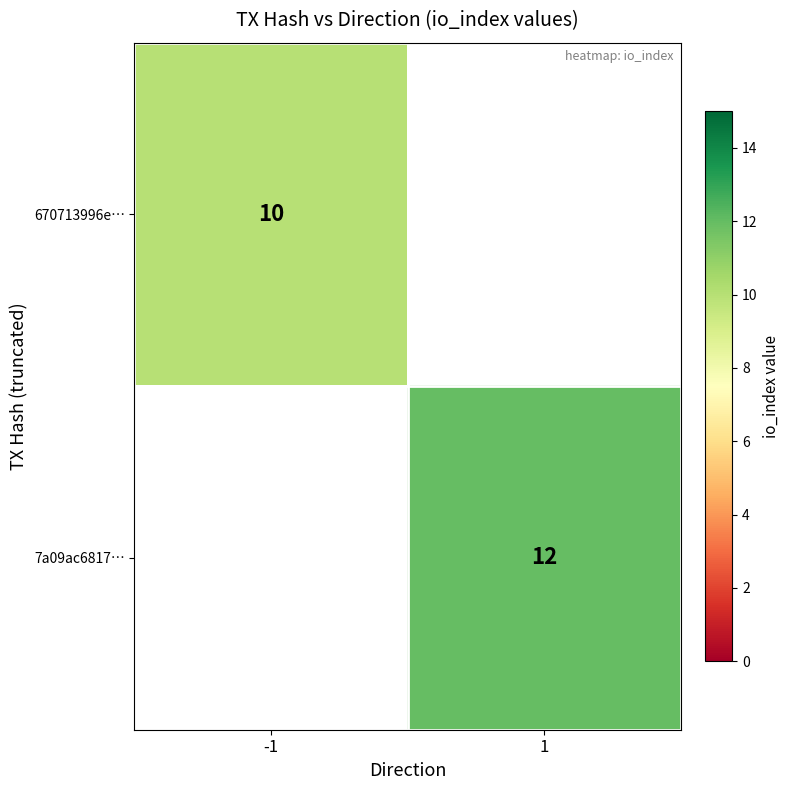

Is it true that 670713996e… equals 18 at -1?

False